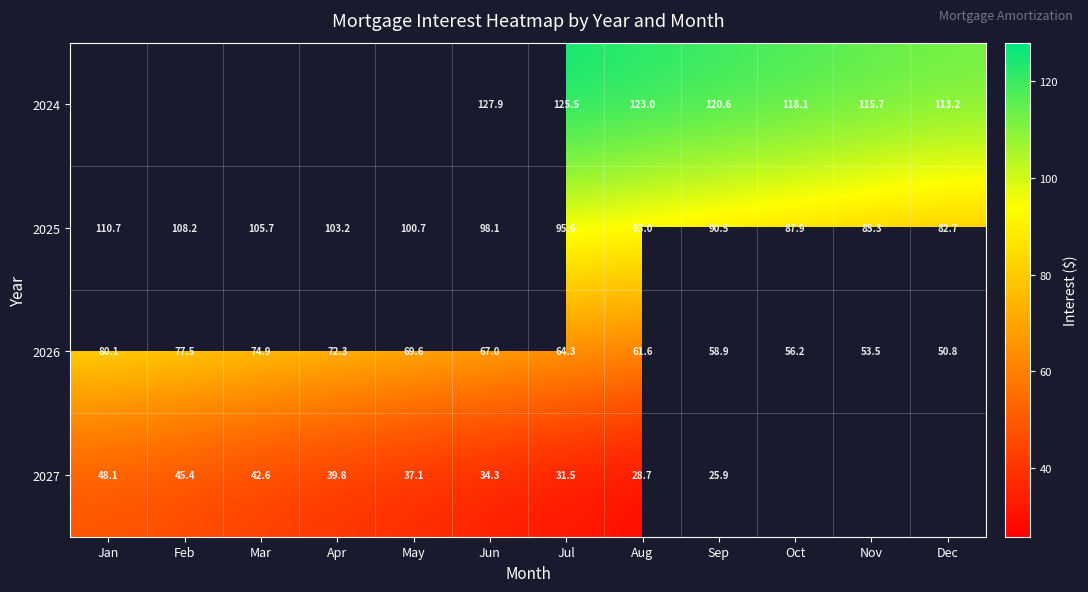

Count the number of data series in this chart.

4